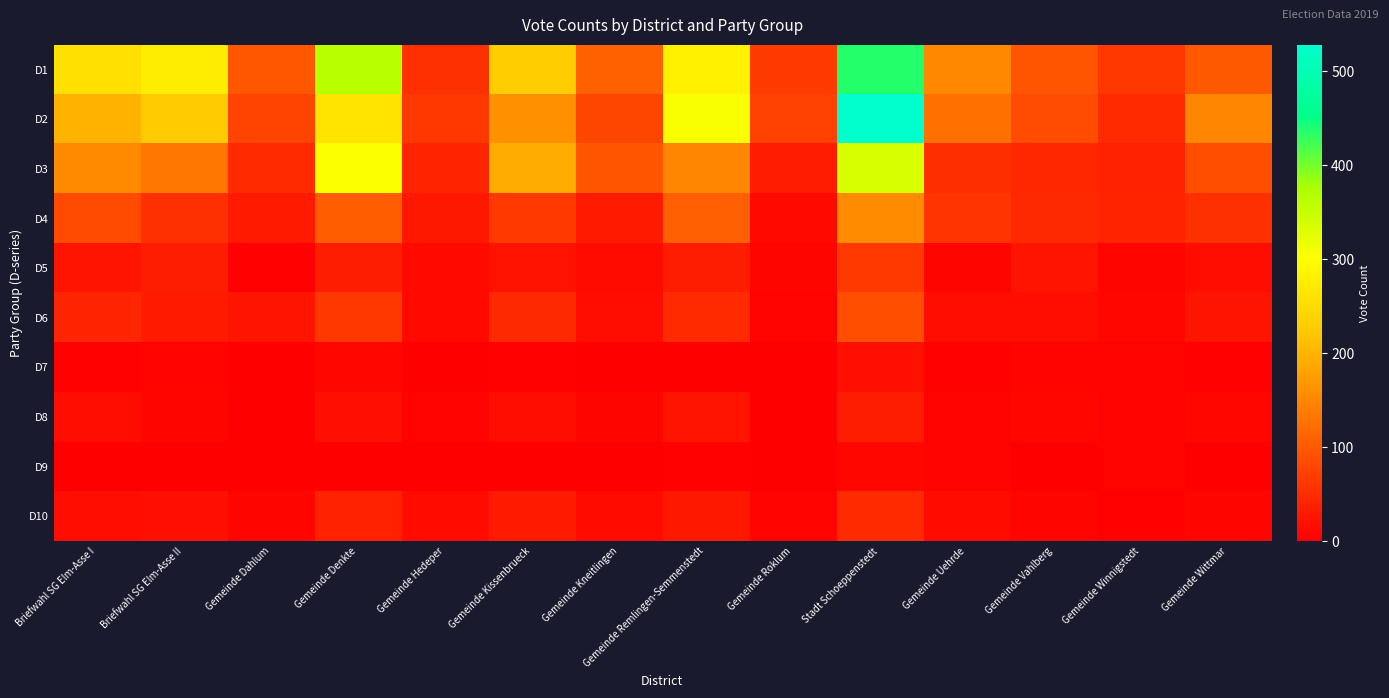

Which series has the widest spread of values?

D2